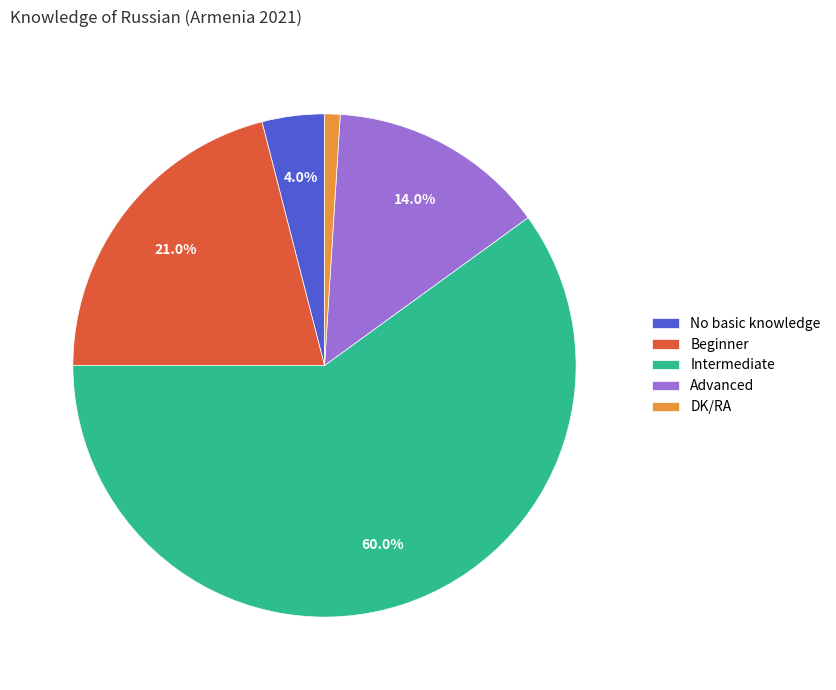

Between Advanced and Intermediate, which is larger?

Intermediate